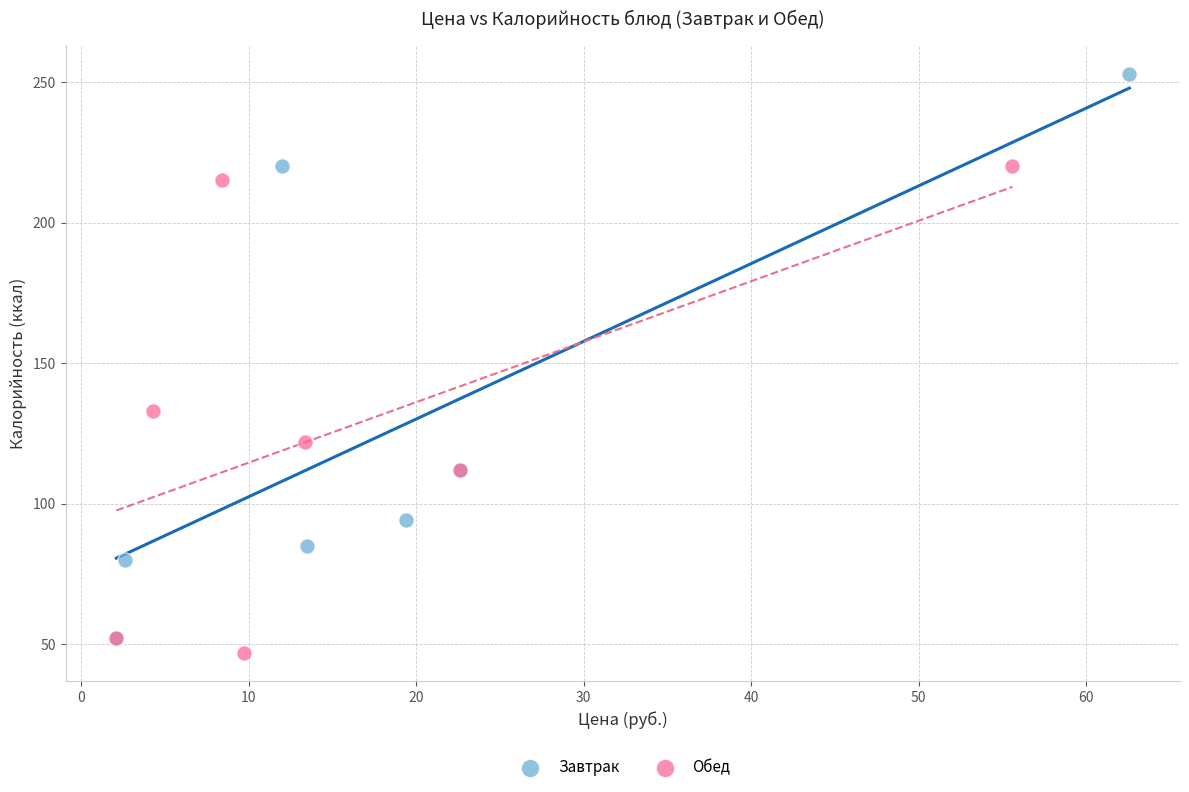

Which series has the largest Y range (max minus min)?

Завтрак